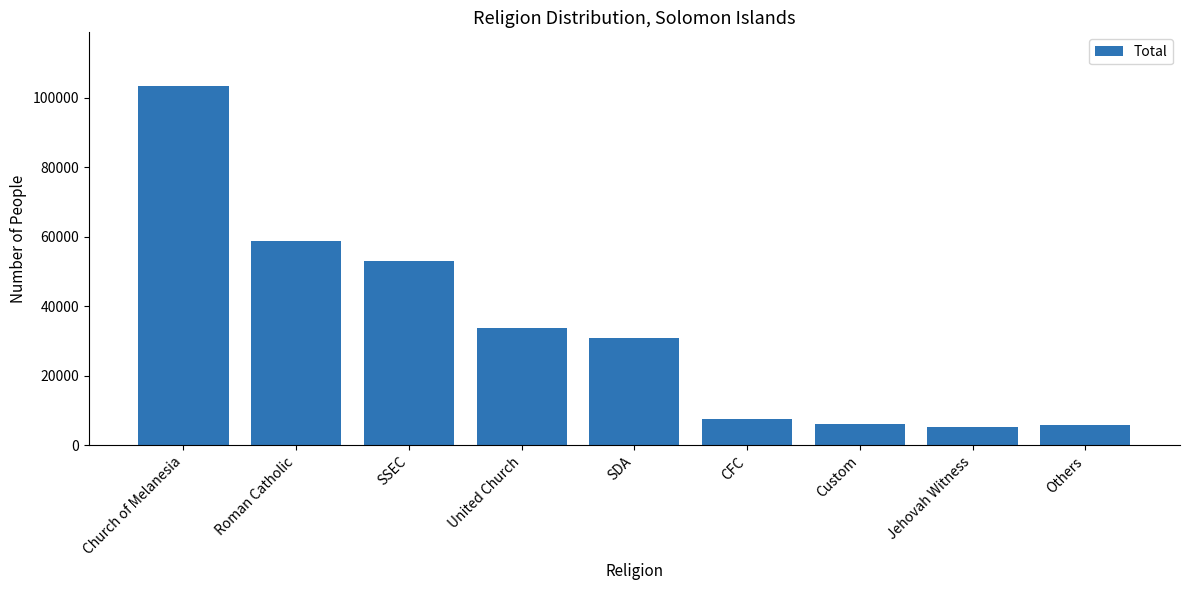

What is the ratio of the value at Others to the value at Custom?

0.9